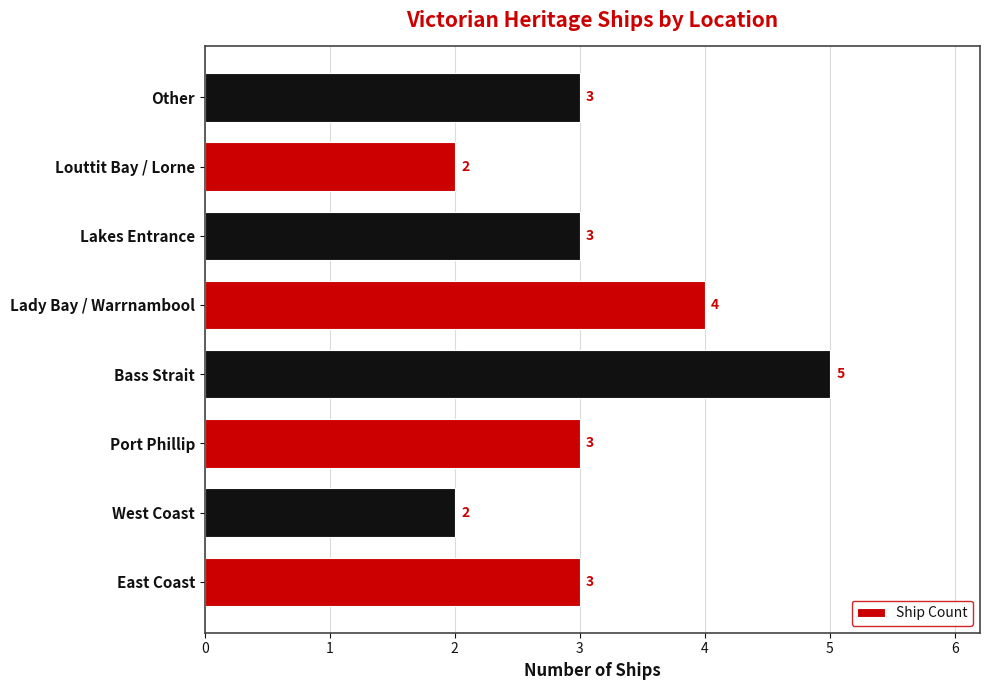

The chart shows a value of 2 at West Coast. True or false?

True